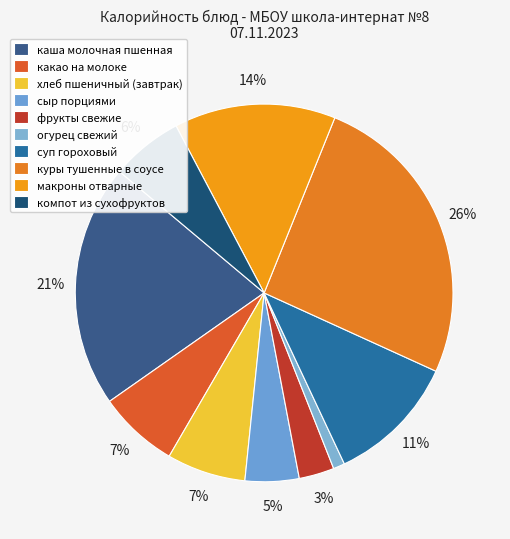

Which slice is the largest?

куры тушенные в соусе